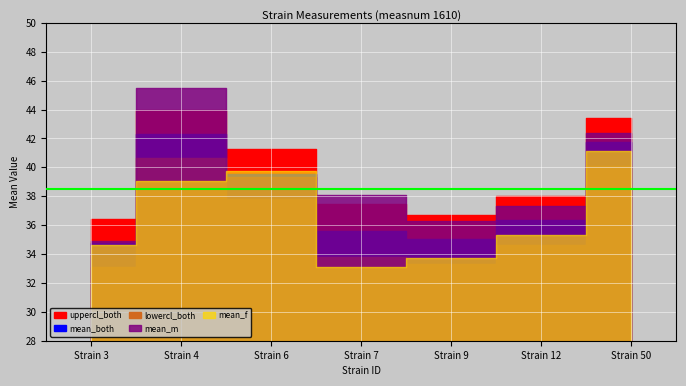

The value of lowercl_both at 50 is 40.1. True or false?

True